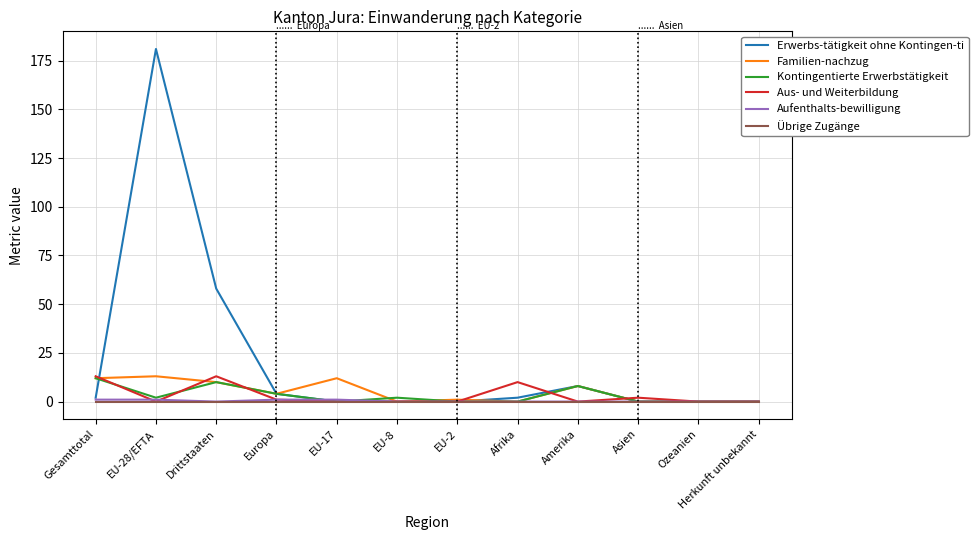

Reading right to left, what are all the values shown in this chart?

Erwerbs-tätigkeit ohne Kontingen-ti: 0	0	0	8	2	0	0	0	4	58	181	2
Familien-nachzug: 0	0	0	8	0	1	0	12	4	10	13	12
Kontingentierte Erwerbstätigkeit: 0	0	0	8	0	0	2	0	4	10	2	12
Aus- und Weiterbildung: 0	0	2	0	10	0	0	0	1	13	0	13
Aufenthalts-bewilligung: 0	0	0	0	0	0	0	1	1	0	1	1
Übrige Zugänge: 0	0	0	0	0	0	0	0	0	0	0	0